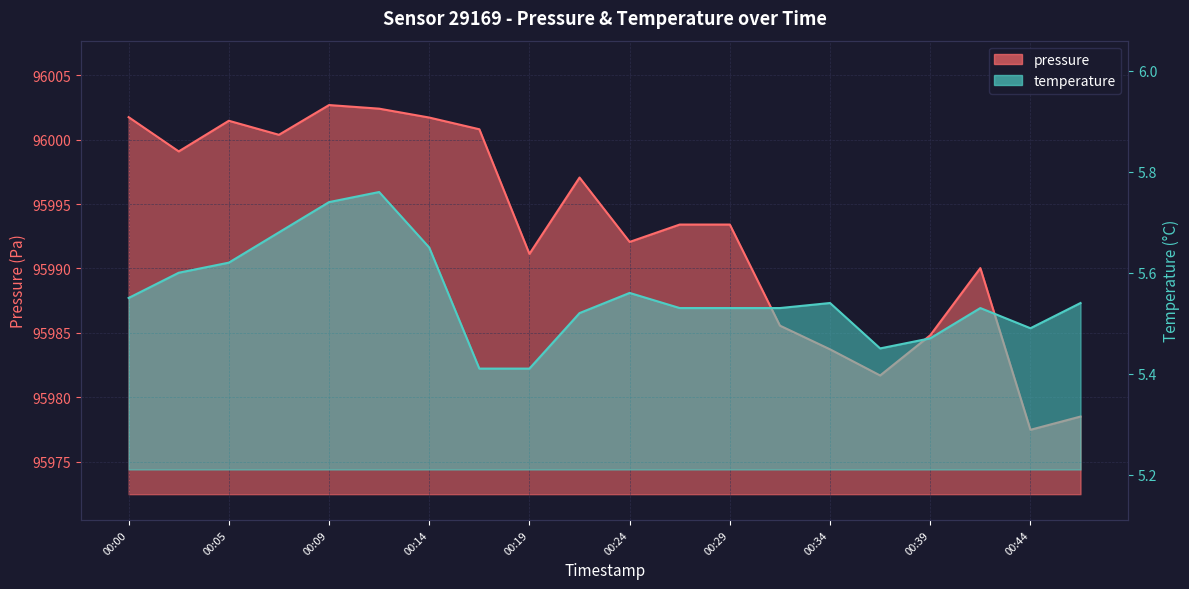

The value of temperature at 00:27 is 8.5. True or false?

False